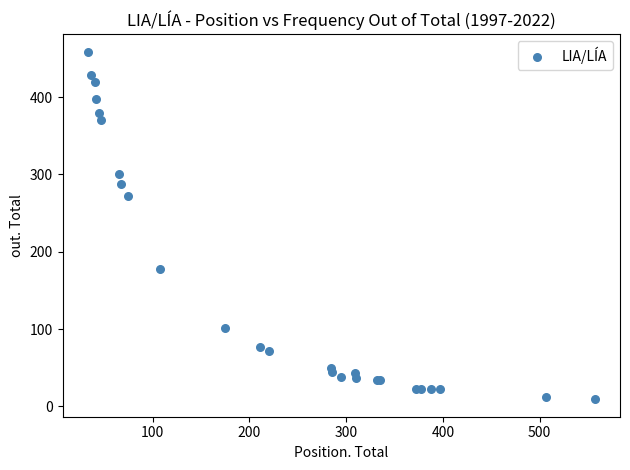

What Y value in the scatter plot is closest to 234?

272